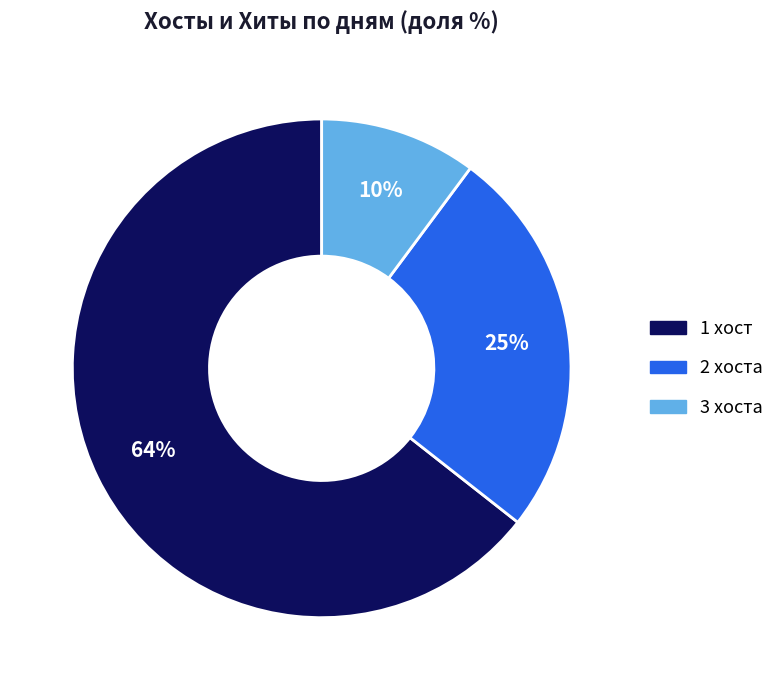

What percentage is the 2 хоста slice, to the nearest percent?

25%